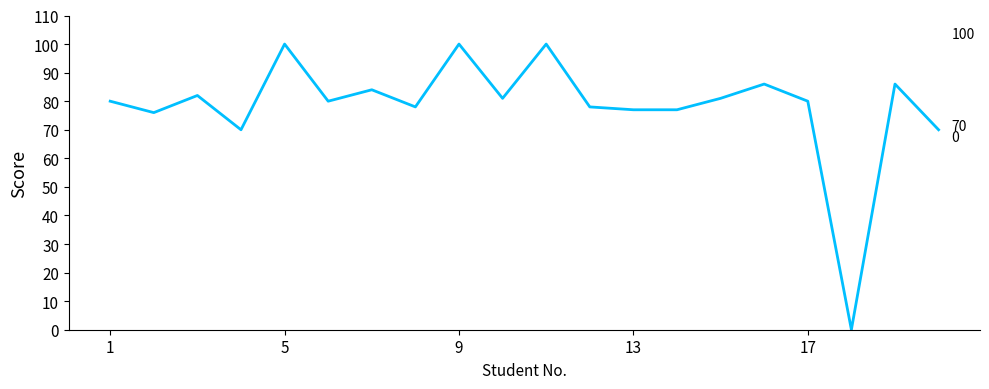

What is the difference between the maximum and minimum values?

100